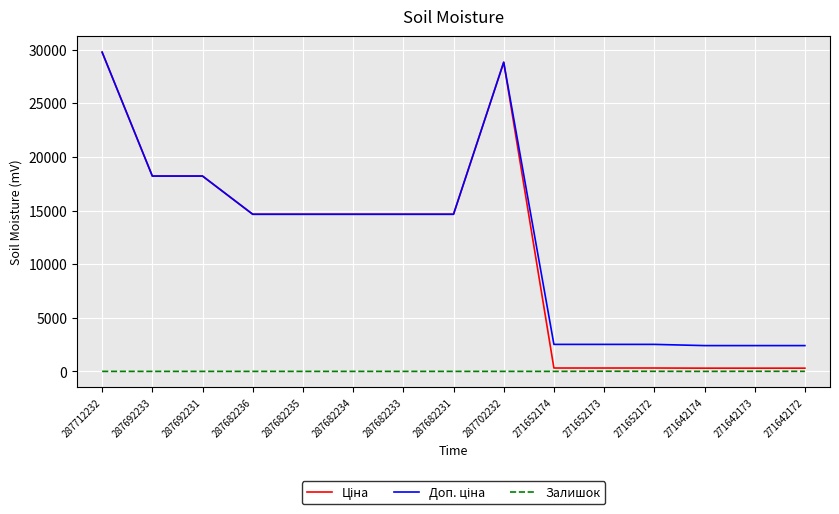

What is the difference between the highest and lowest values at 287682233?

14649.6